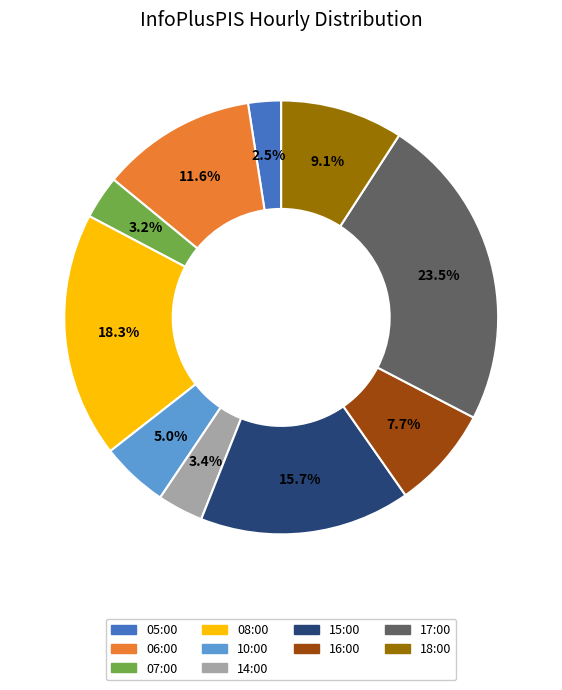

To the nearest percent, what is the difference between the largest and smallest slice percentages?

21%